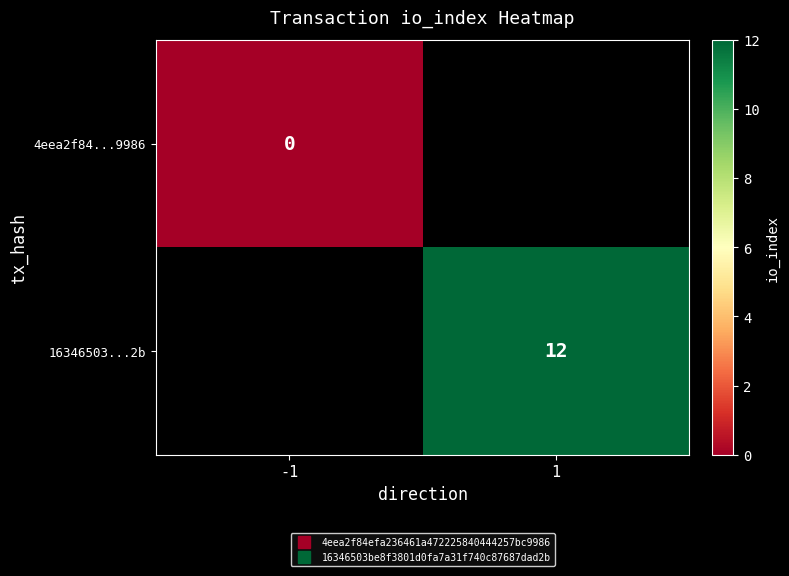

Between 1 and -1, which is larger?

-1